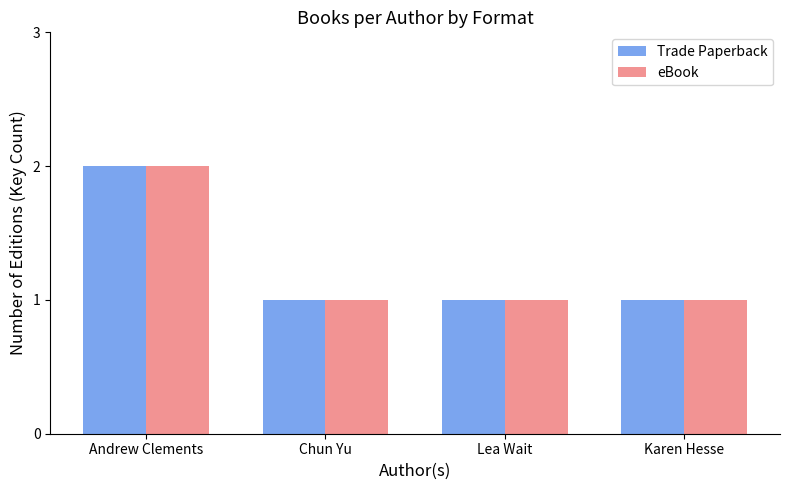

What is the label of the 2nd bar from the left?

Chun Yu